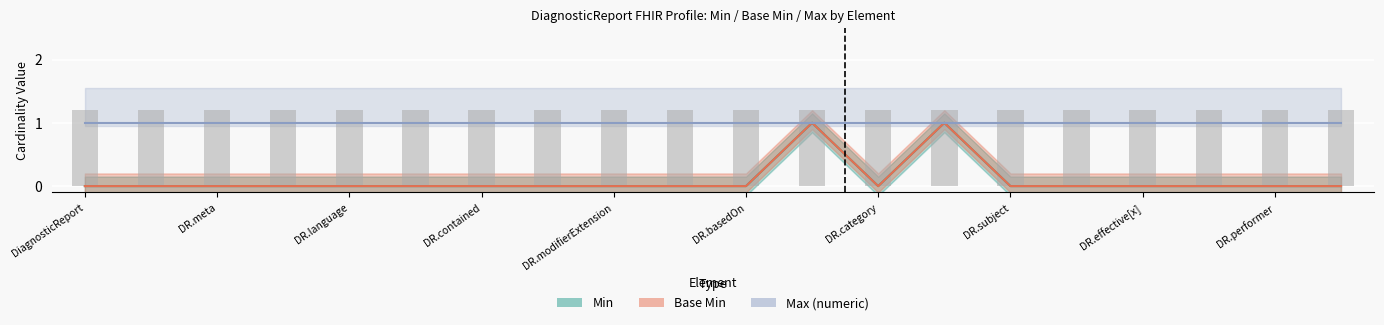

What is the label of the 20th bar from the left?

DiagnosticReport.result